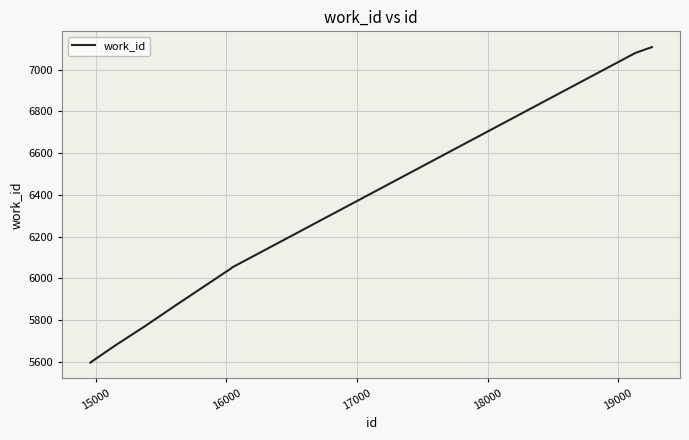

What is the difference between the maximum and minimum values?

1512